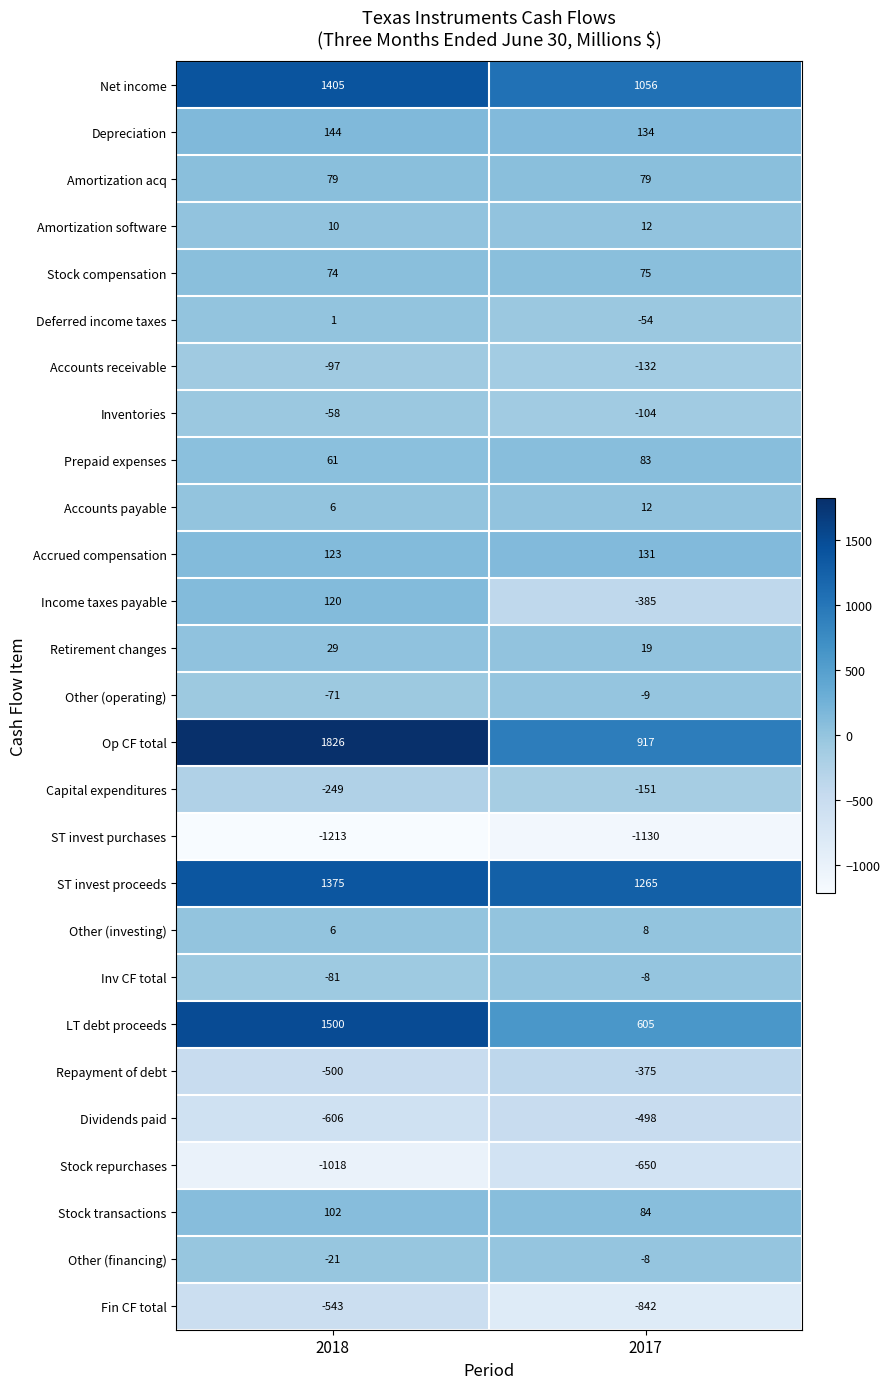

List the labels in order of Inv CF total value, smallest first.

2018, 2017